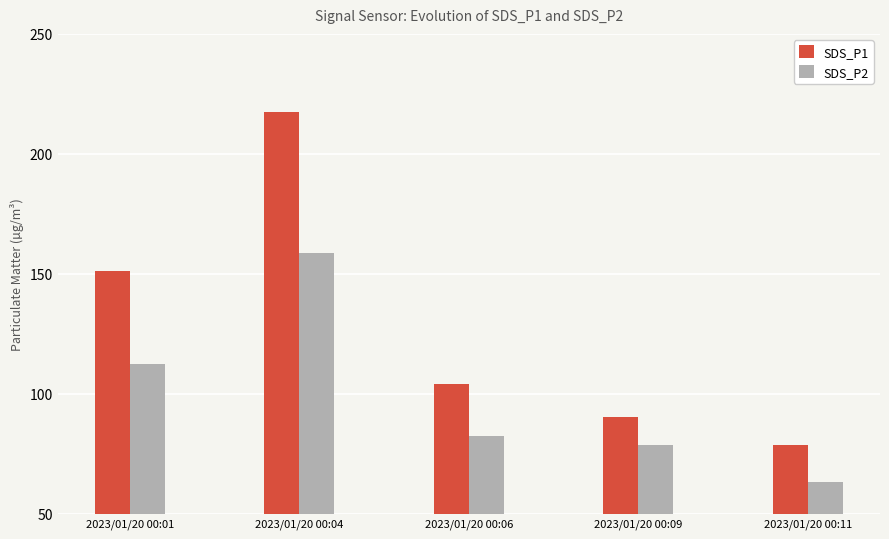

The value of SDS_P2 at 2023/01/20 00:11 is 86.8. True or false?

False